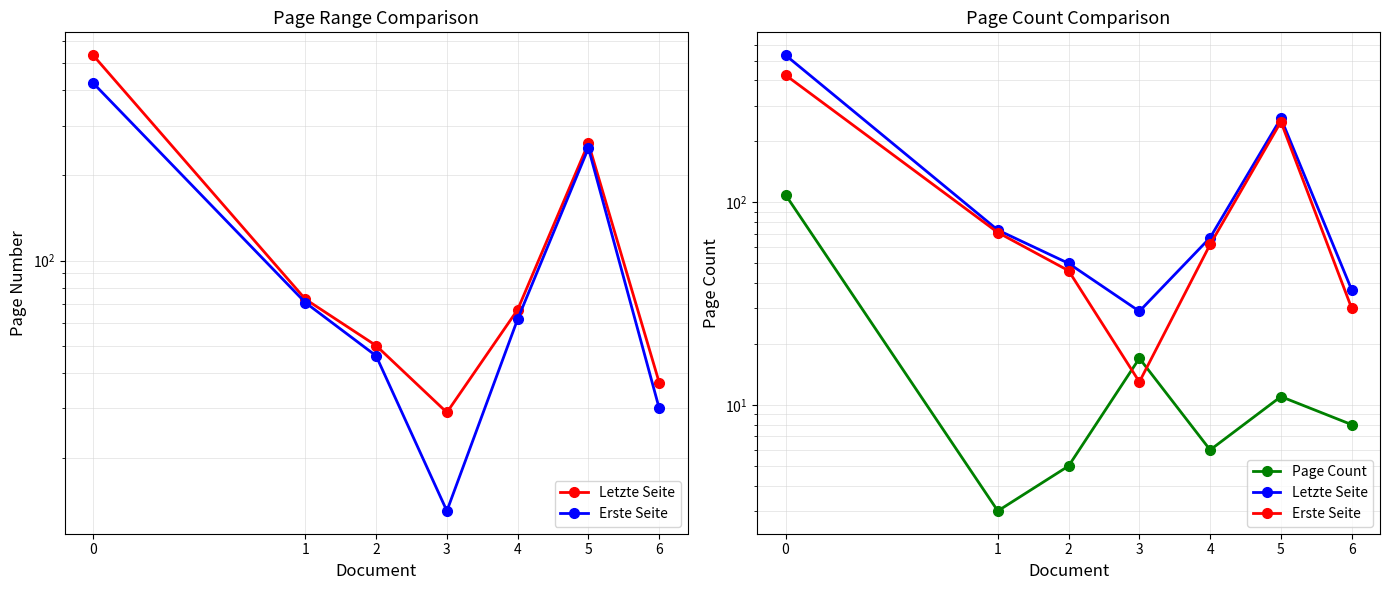

What is the minimum value for Letzte Seite?

29